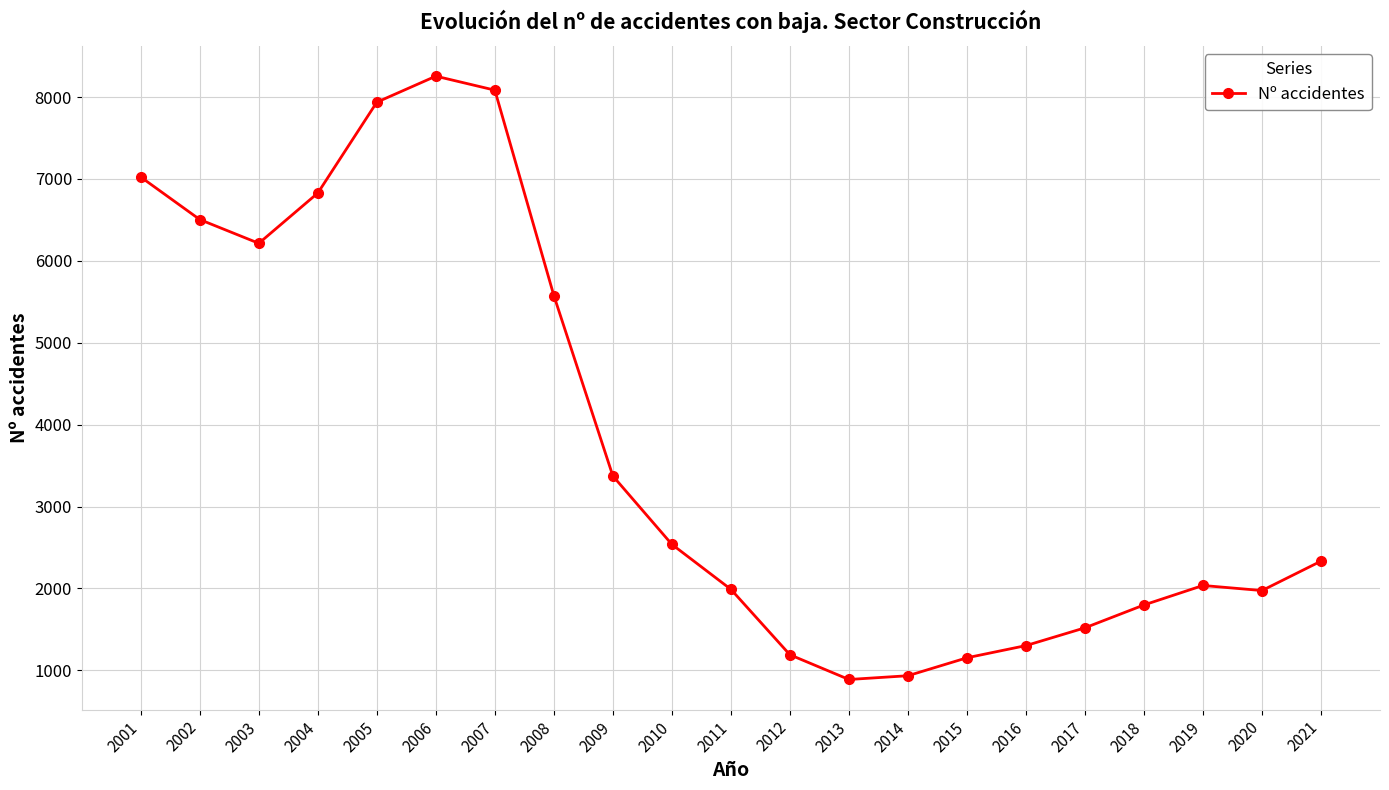

At which category does the data reach its first local valley?

2003